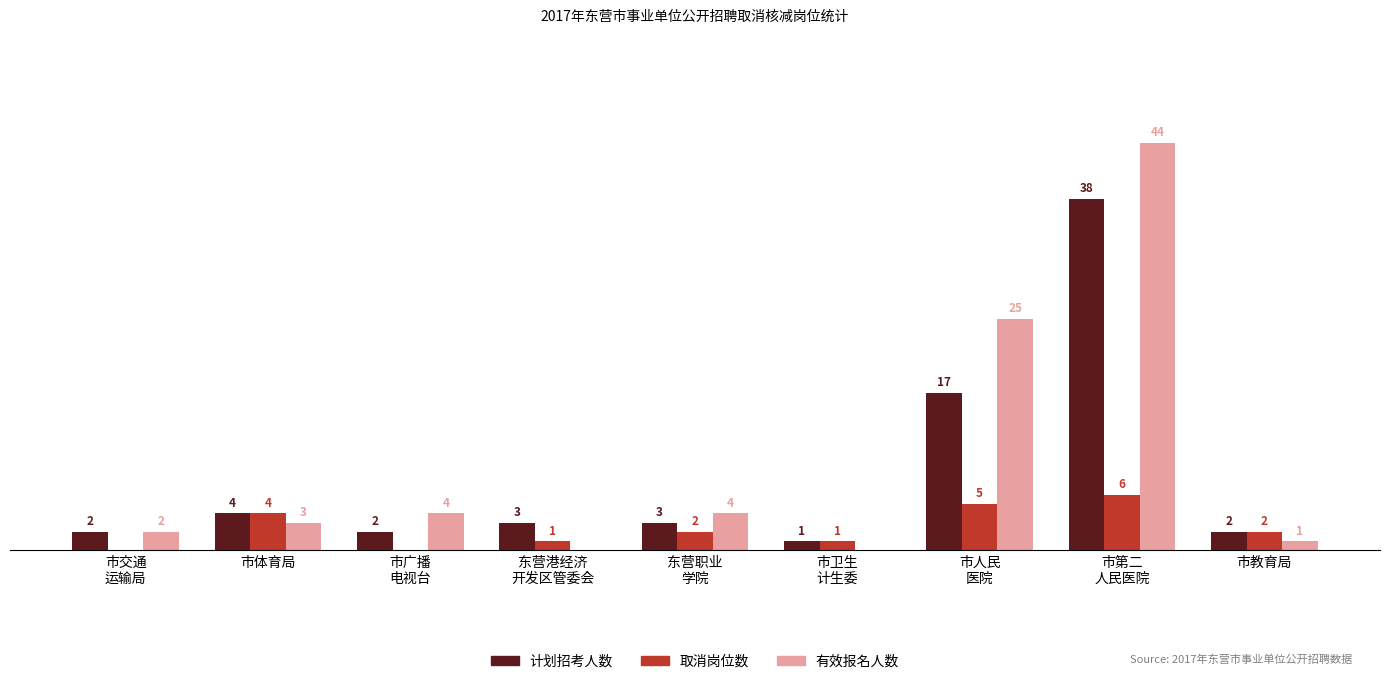

Are the bars grouped side by side (vs. stacked)?

Yes